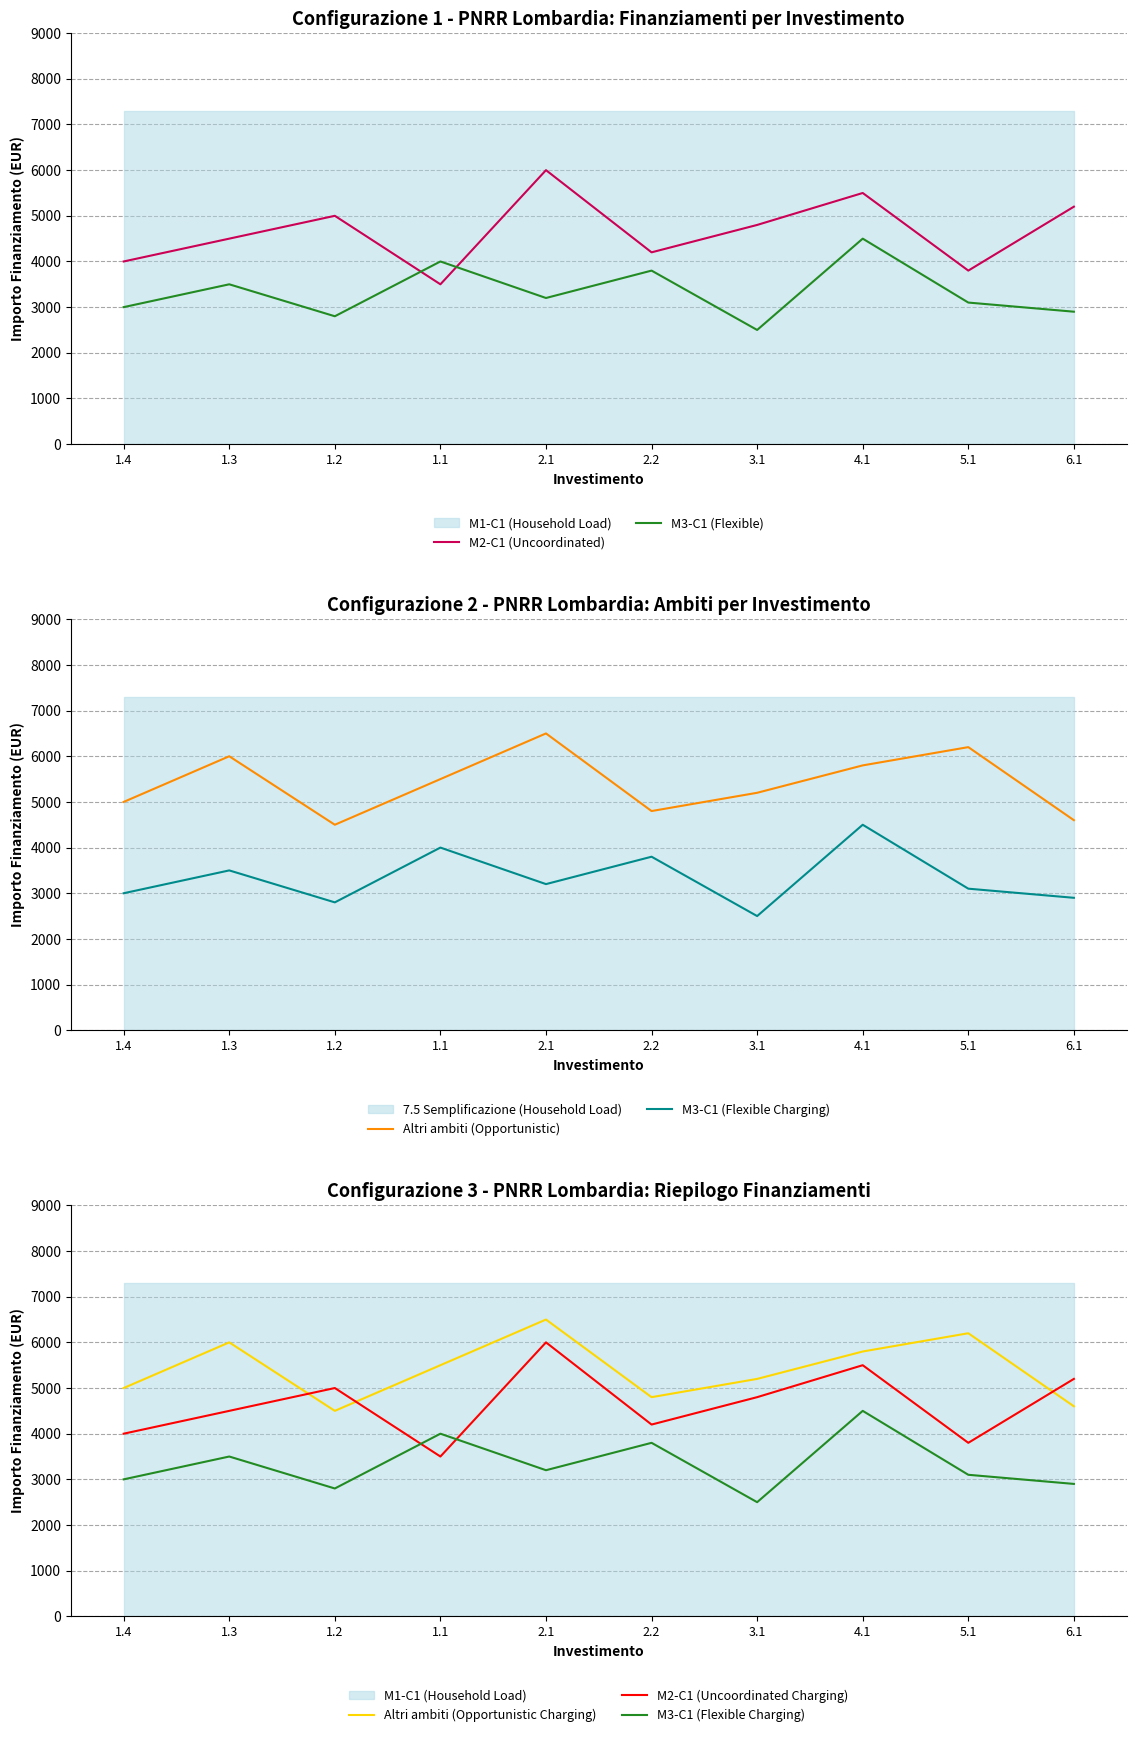

Is the value of M2-C1 (Uncoordinated) at 2.1 greater than the value of M3-C1 (Flexible) at 3.1?

Yes